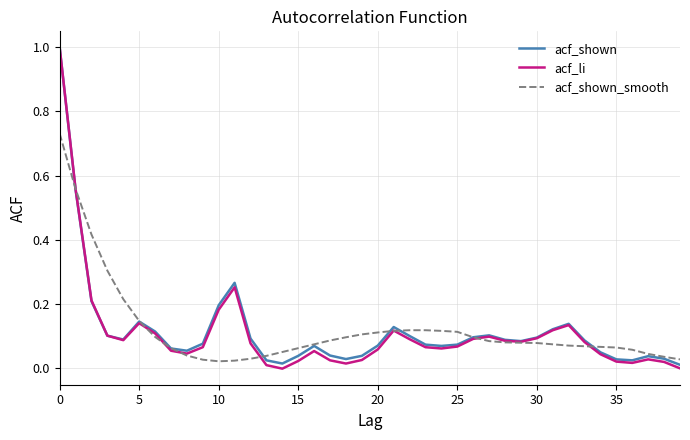

Which series has the largest range (max minus min)?

acf_li